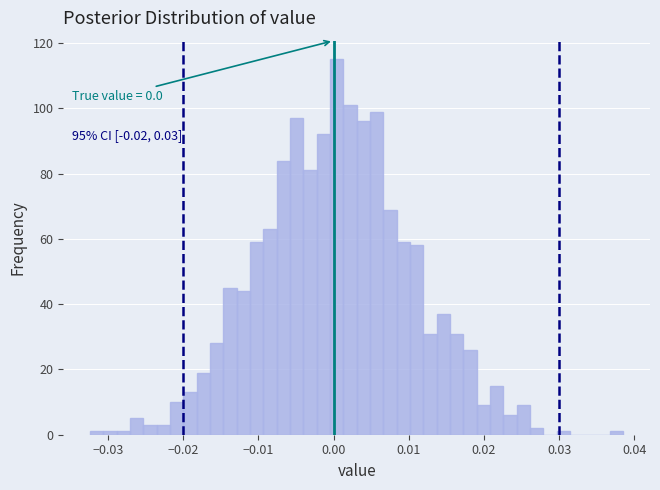

Around what value on the x-axis is the tallest bar? Give the approximate position of its centre, as read against the axis.

0.000